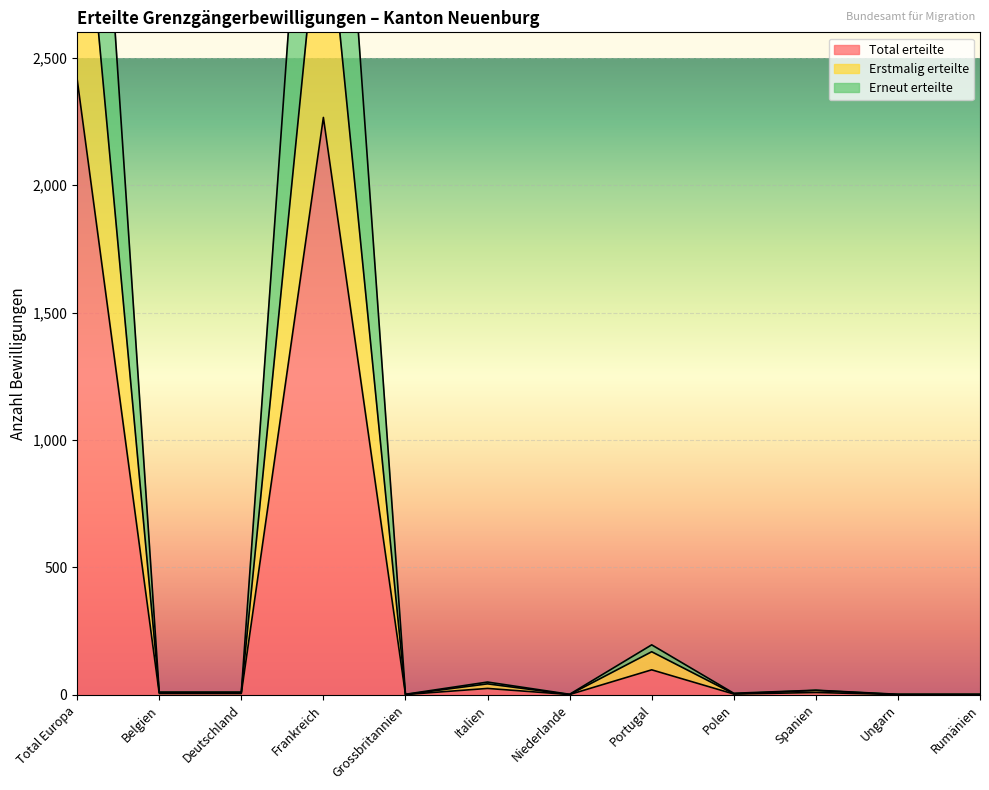

At which category is the sum across all series the highest?

Total Europa